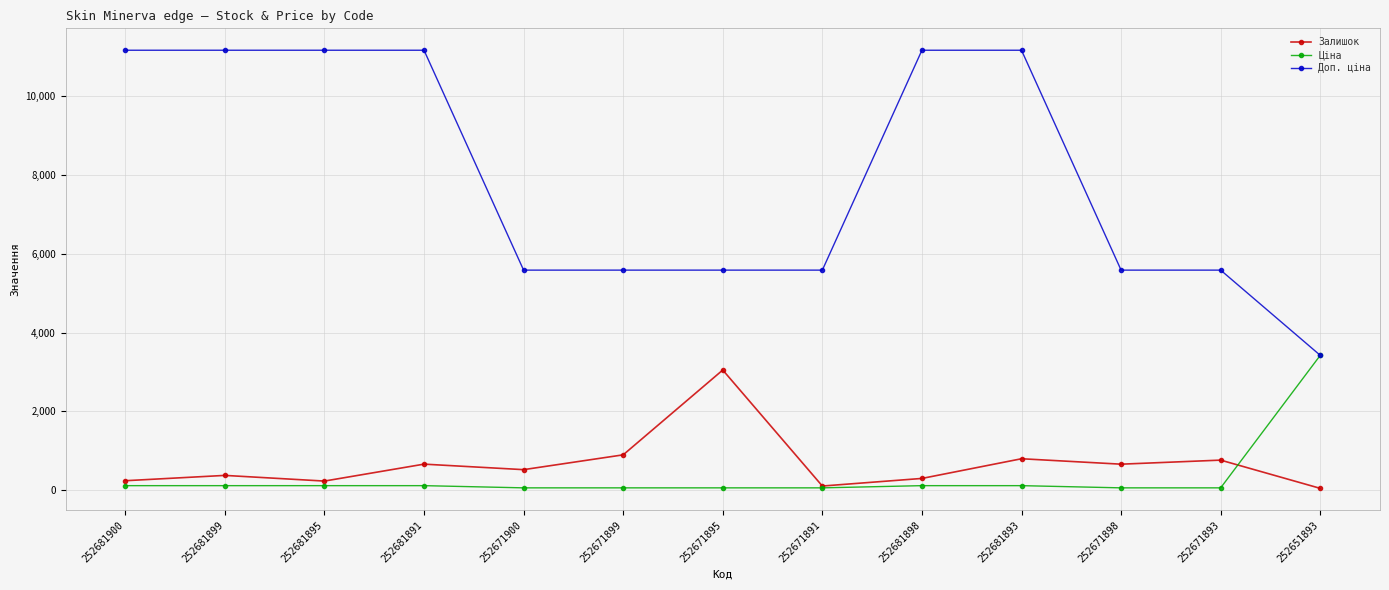

Which series has the largest total across all categories?

Доп. ціна